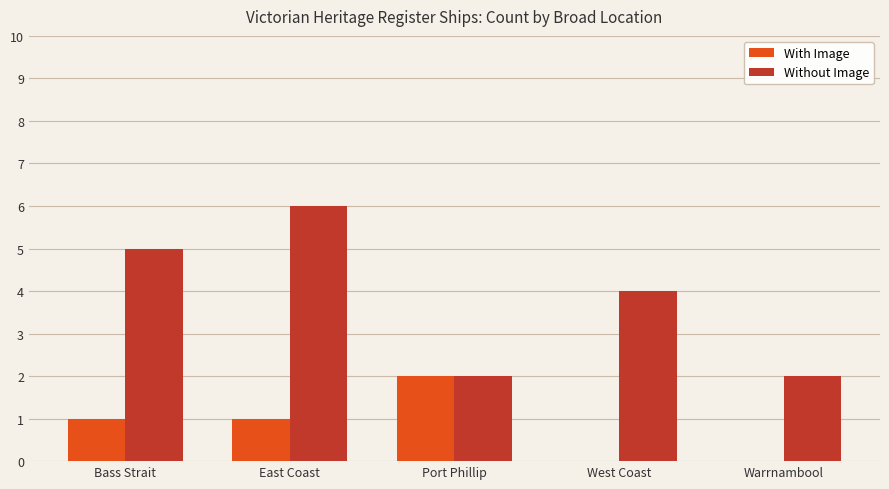

Reading left to right, transcribe all the data shown in this chart.

With Image: Bass Strait=1	East Coast=1	Port Phillip=2	West Coast=0	Warrnambool=0
Without Image: Bass Strait=5	East Coast=6	Port Phillip=2	West Coast=4	Warrnambool=2